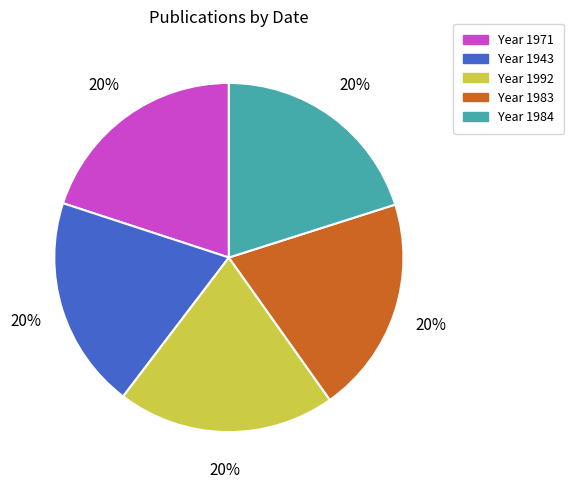

To the nearest percent, what is the average slice percentage?

20%